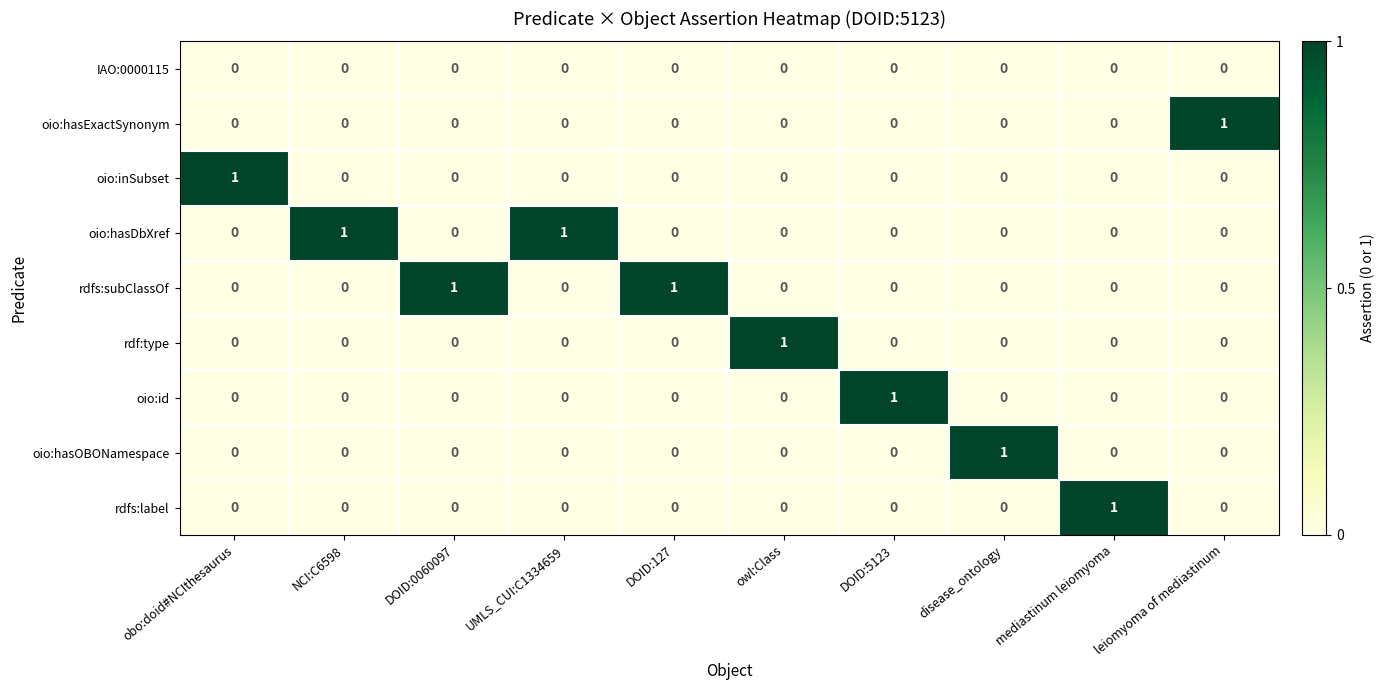

How many oio:hasOBONamespace values are between 0 and 1?

10